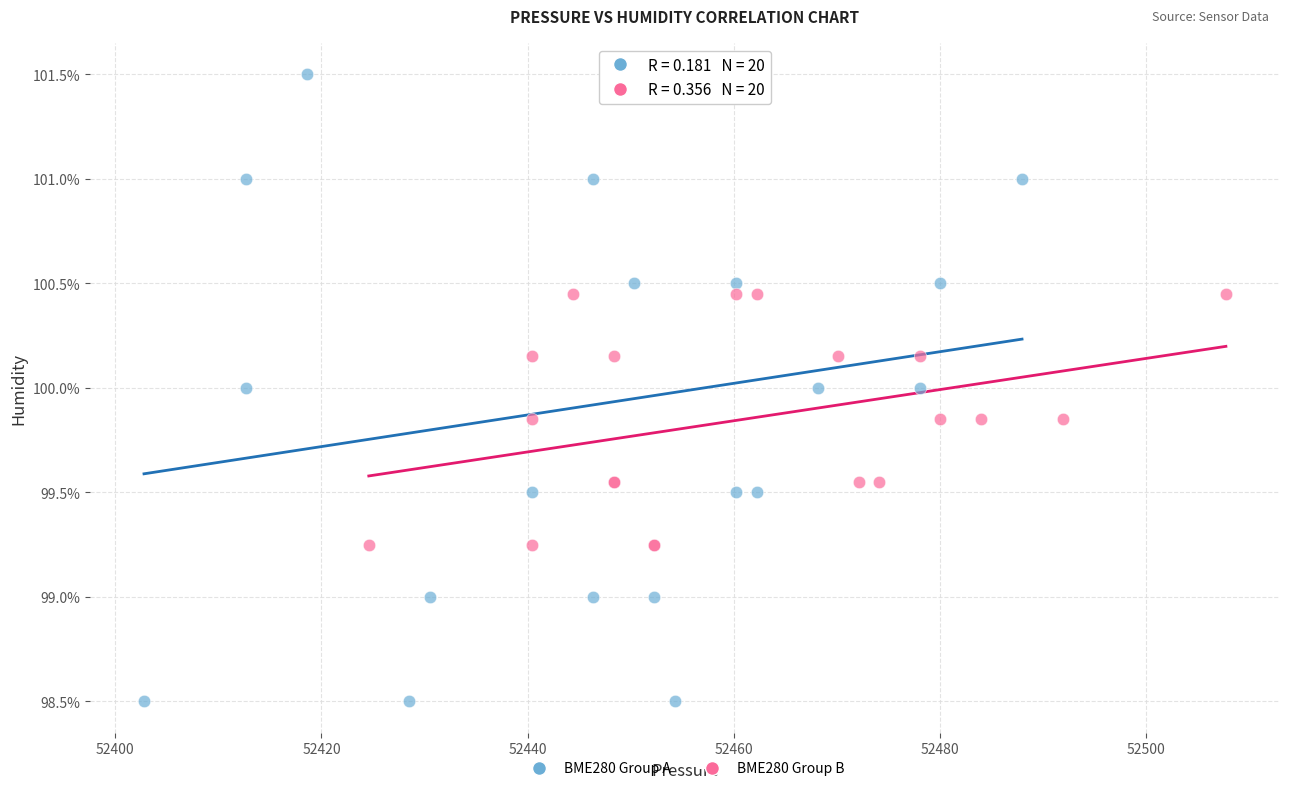

Which series has the largest Y range (max minus min)?

BME280 Group A